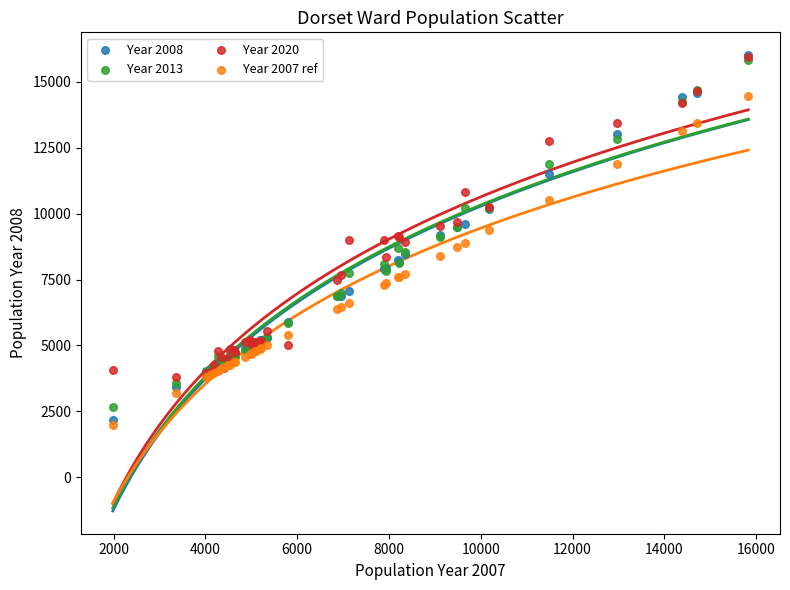

Which series contains the lowest Y value?

Year 2007 ref